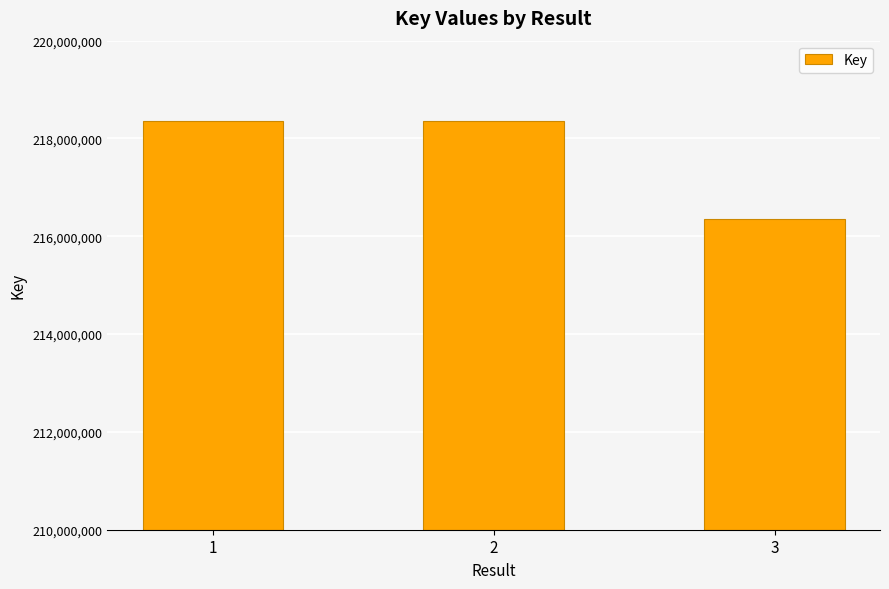

At which label is the value closest to 217355032?

1